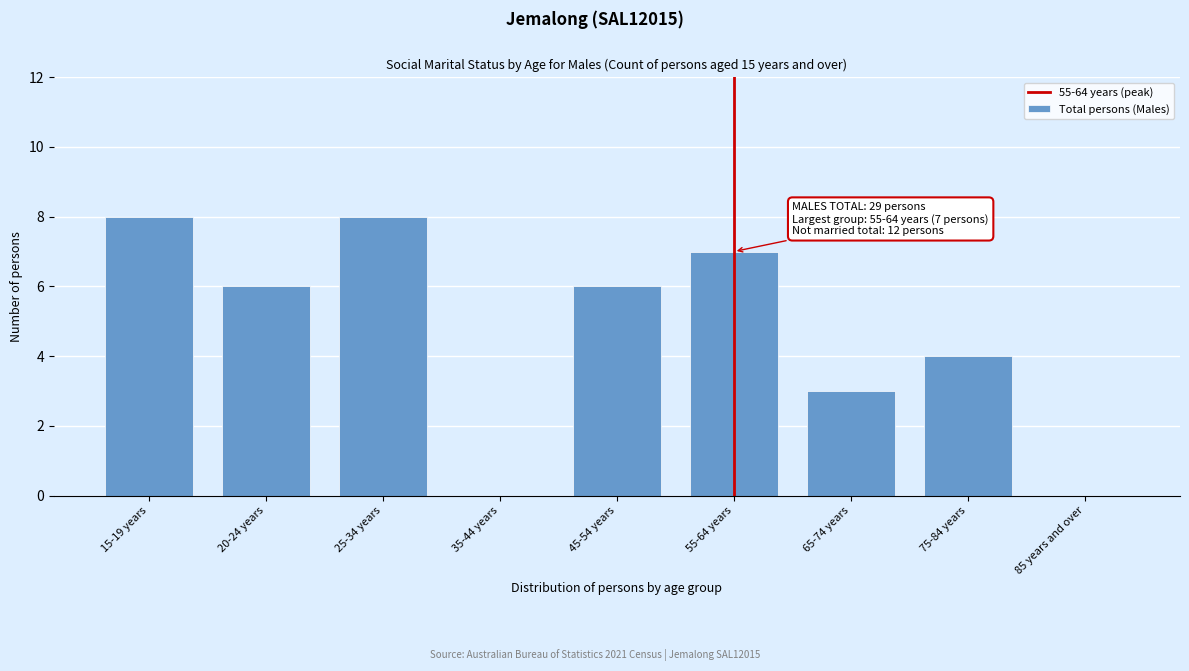

Reading left to right, extract all data points from this chart.

15-19 years=8	20-24 years=6	25-34 years=8	35-44 years=0	45-54 years=6	55-64 years=7	65-74 years=3	75-84 years=4	85 years and over=0